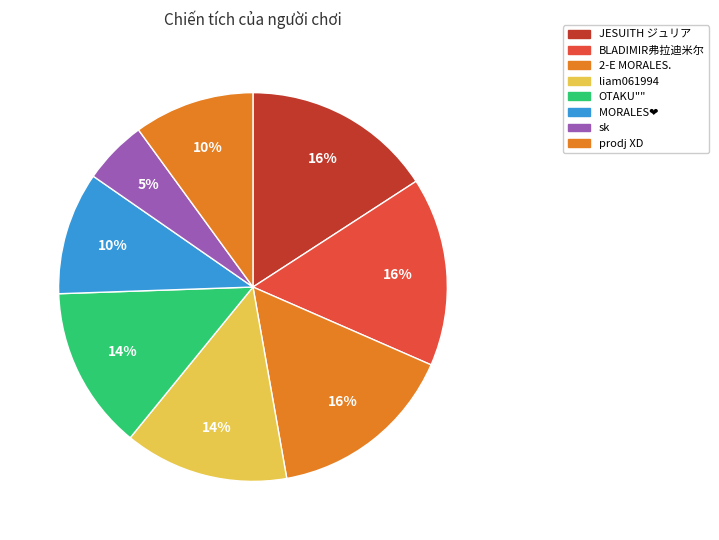

To the nearest percent, what is the average slice percentage?

12%